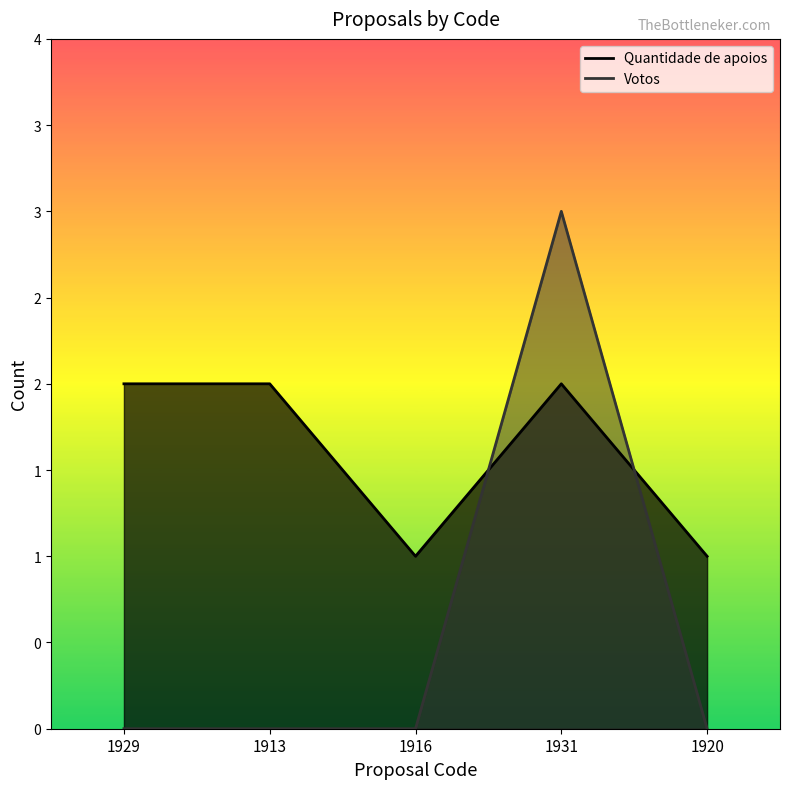

How many positive values does the Votos series have?

1